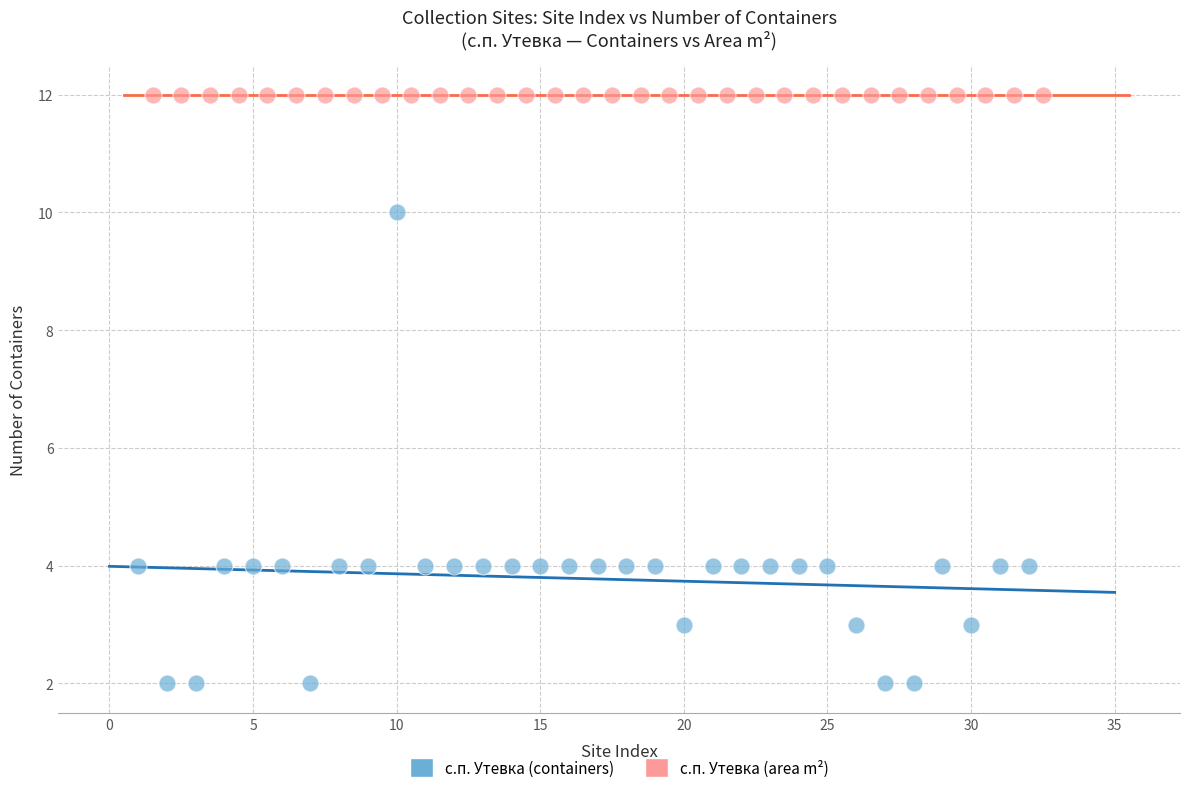

Which series reaches the maximum Y coordinate?

с.п. Утевка (area m²)